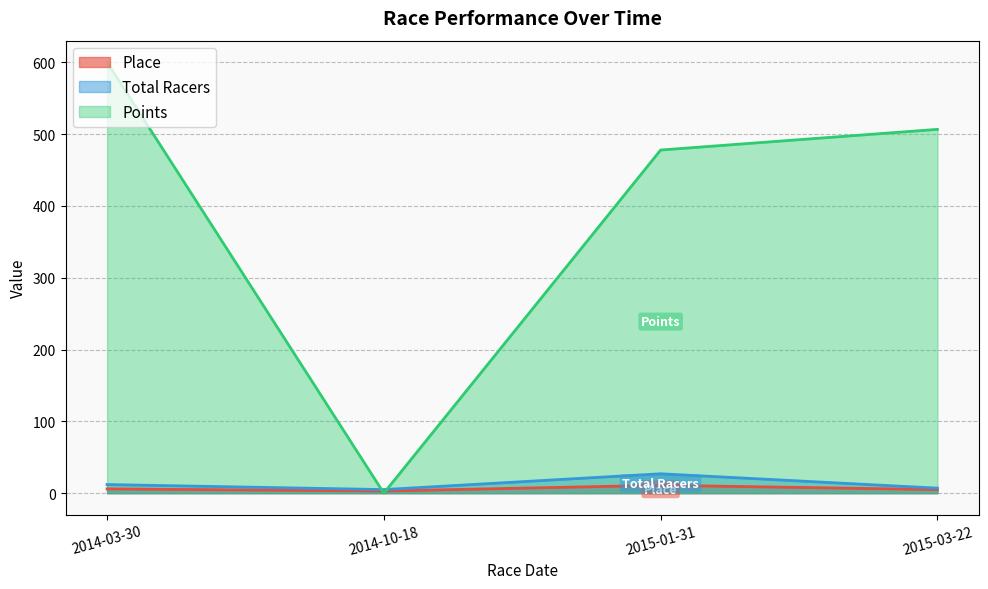

Does the chart display data point markers on the line(s)?

No